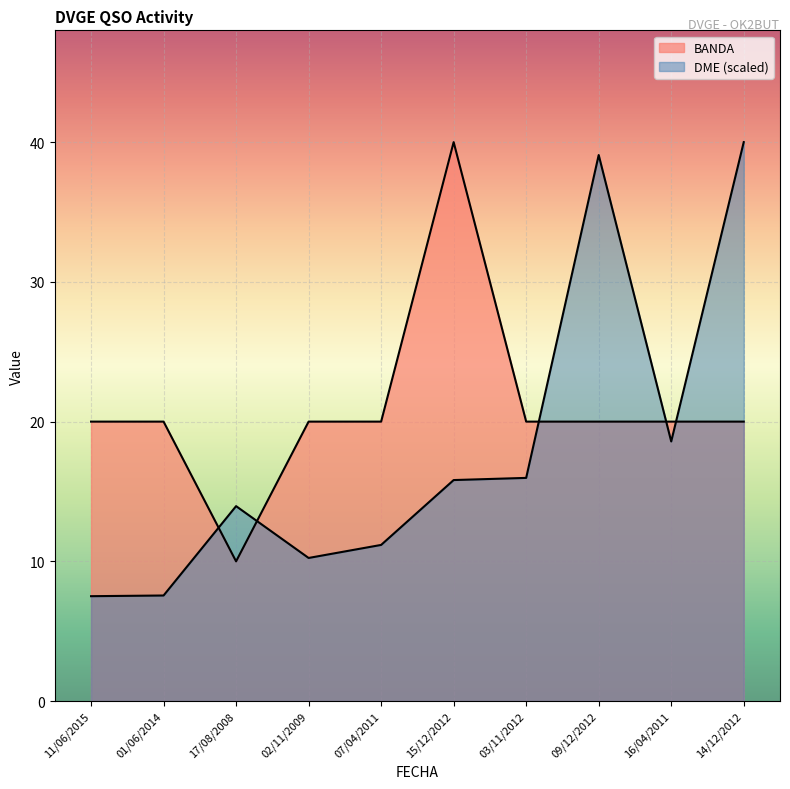

How many intersections are there between DME and BANDA?

5